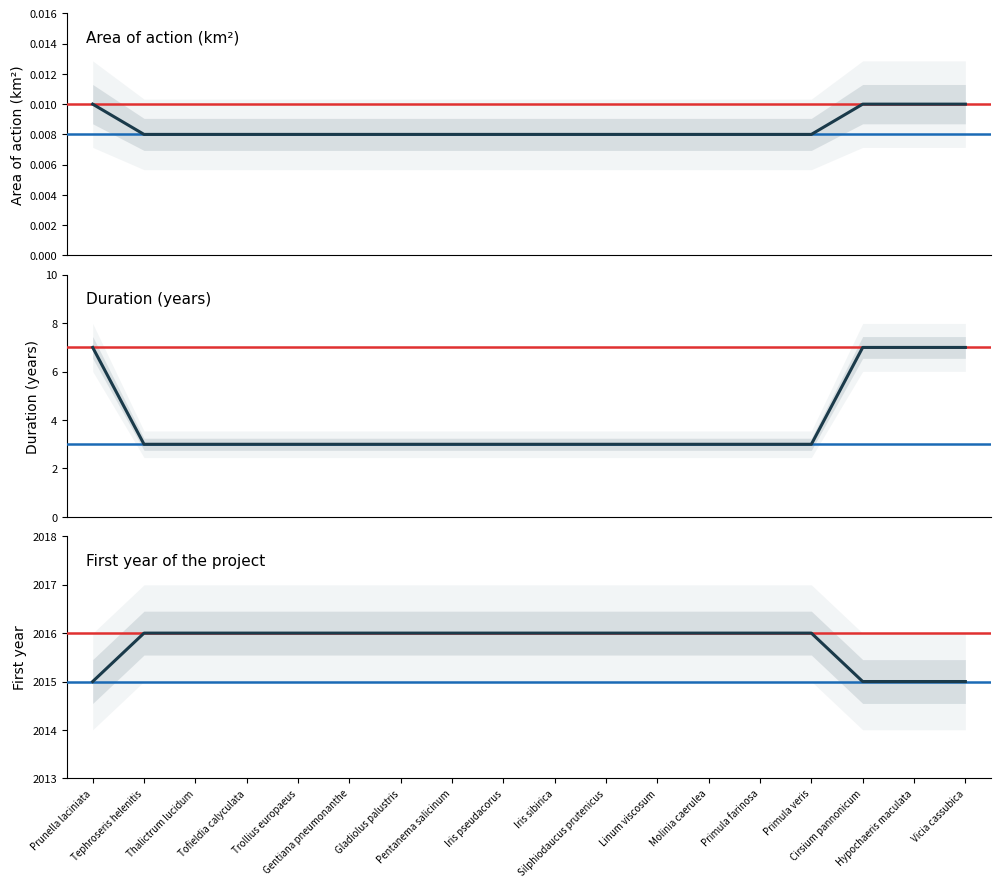

The First year of the project series shows 2016.0 at Primula farinosa. True or false?

True